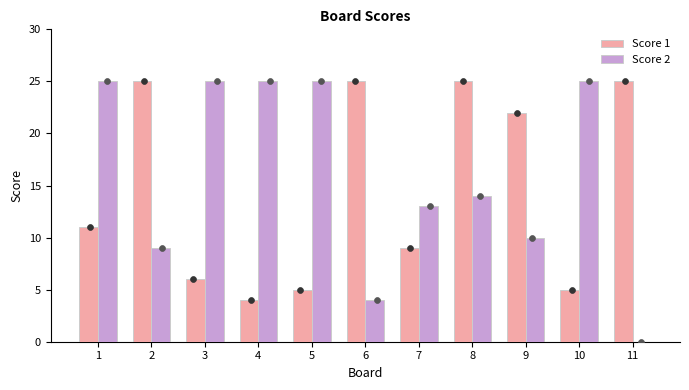

What is the total value across all series at 8?

39